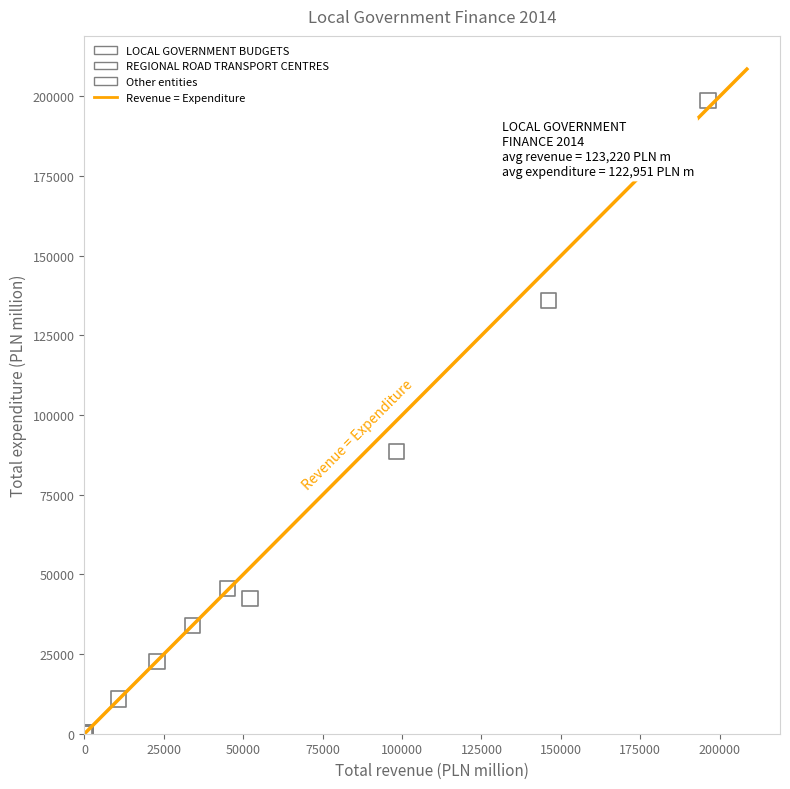

Which series reaches the minimum Y coordinate?

REGIONAL ROAD TRANSPORT CENTRES